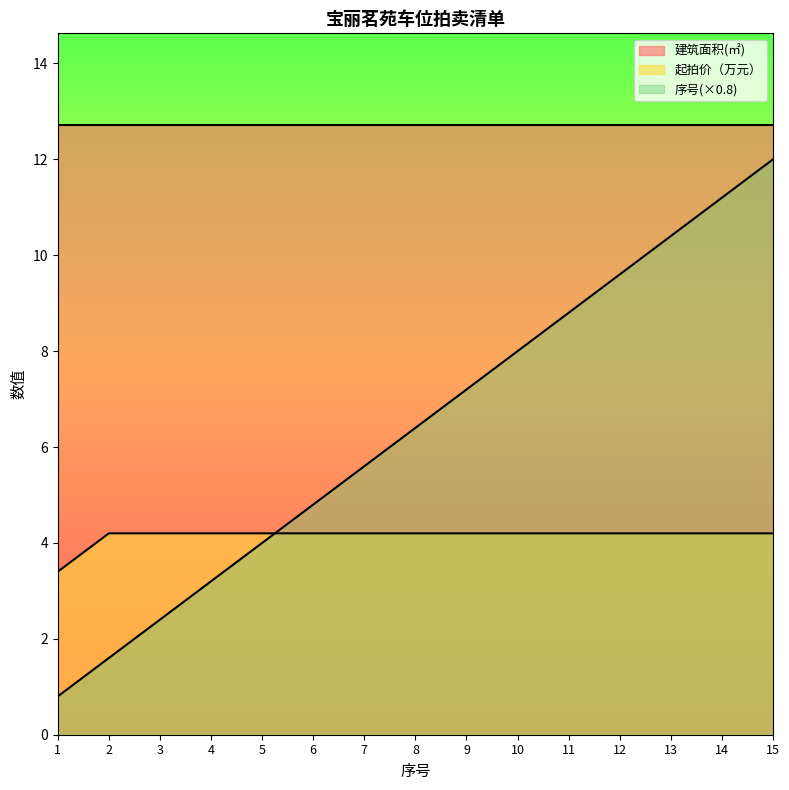

What is the difference between the second highest and second lowest values in the 序号 series?

9.6